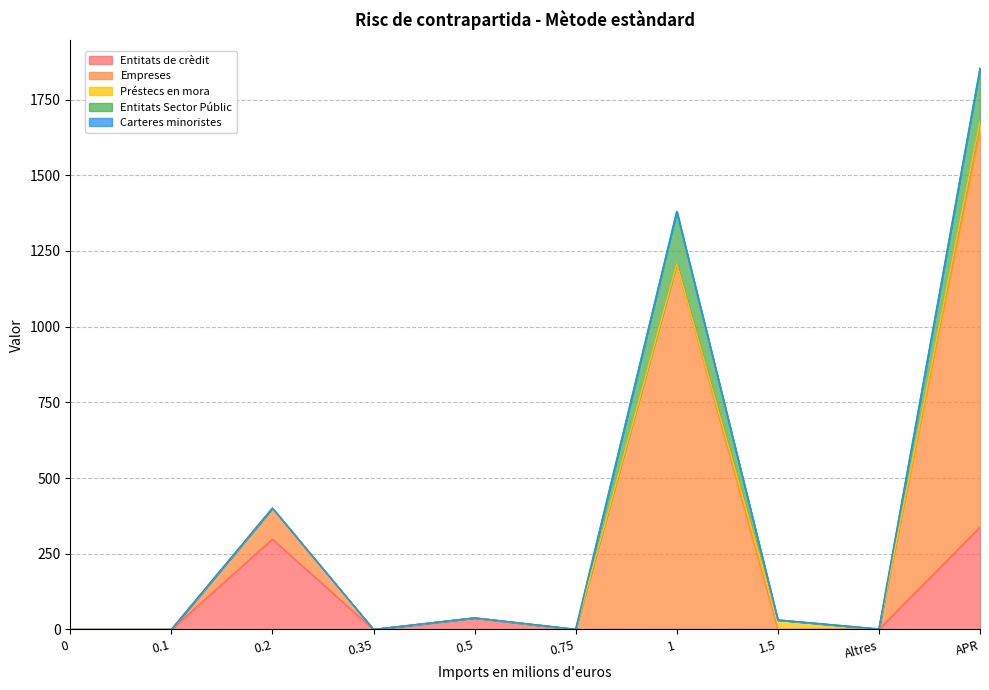

The Empreses series shows 387.8 at 1. True or false?

False